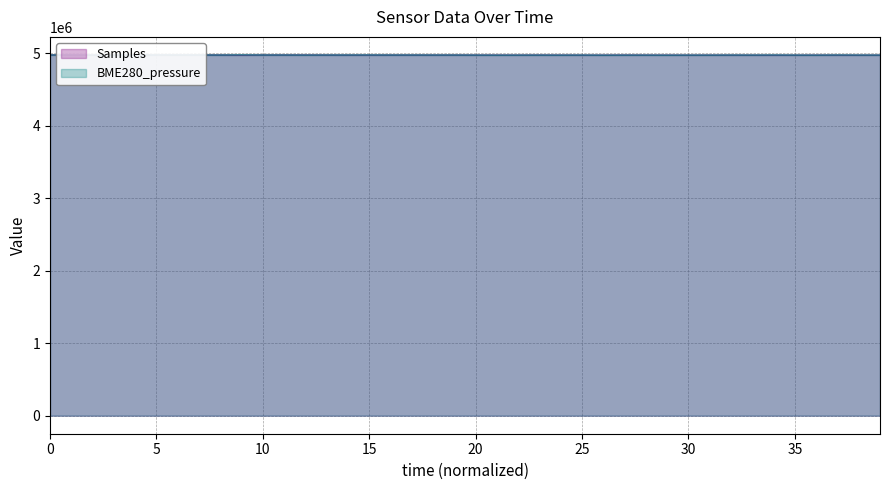

At how many categories does at least one series exceed 4976037?

17